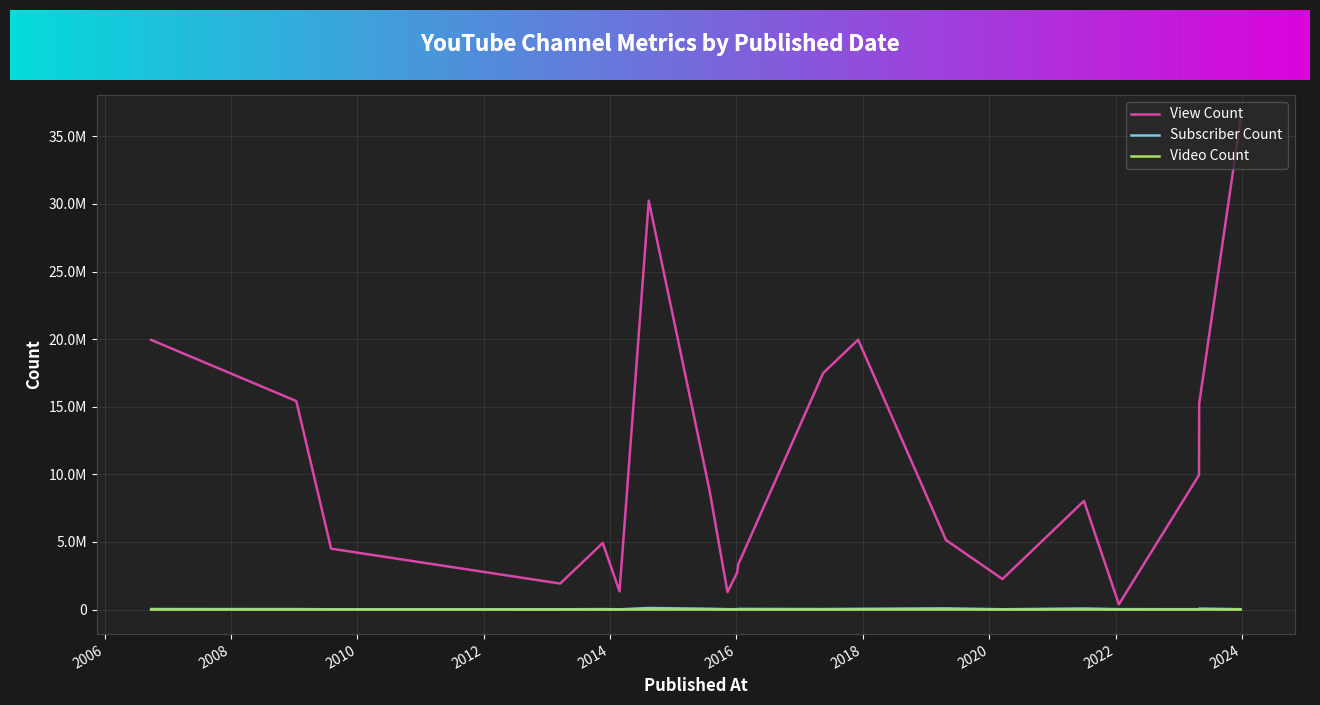

What is the maximum value for View Count?

36239376